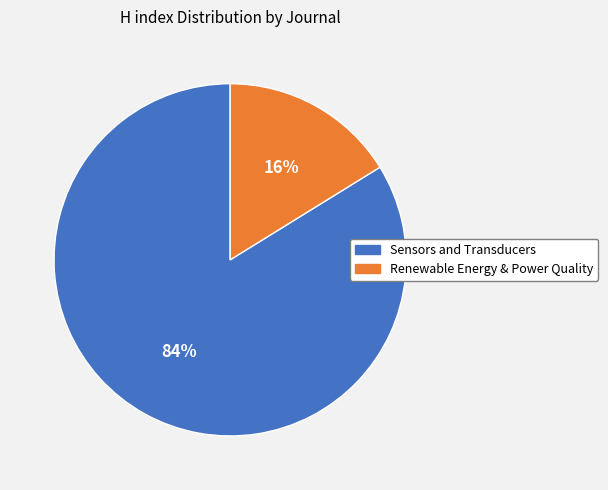

Is there any slice that represents more than half of the pie?

Yes